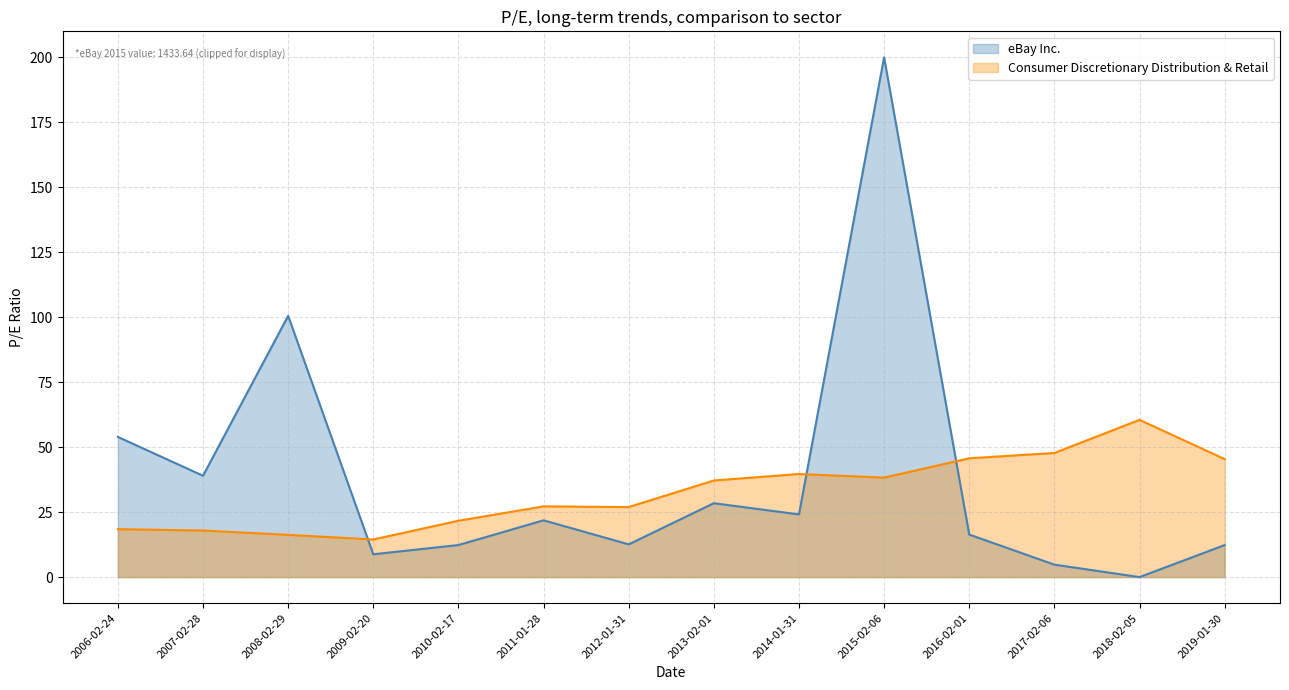

At which category does the data reach its first local peak?

2011-01-28